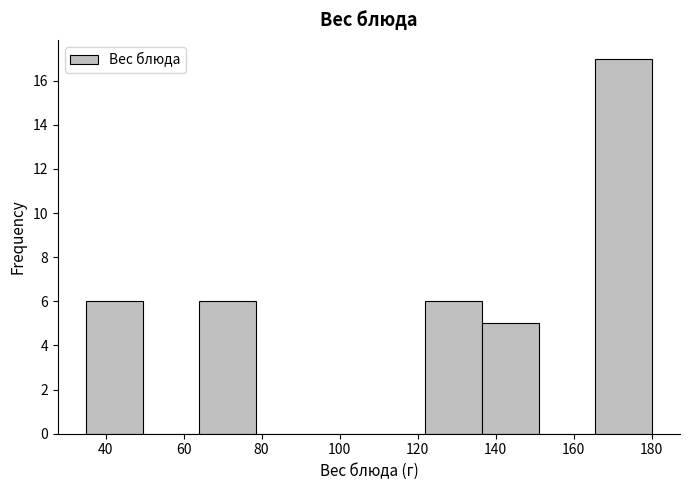

How tall is the bar that spans 165.5 to 180.0 on the x-axis? Neither the bar edges nor the heights are printed on the chart, so give them approximately, as read against the axes.

17